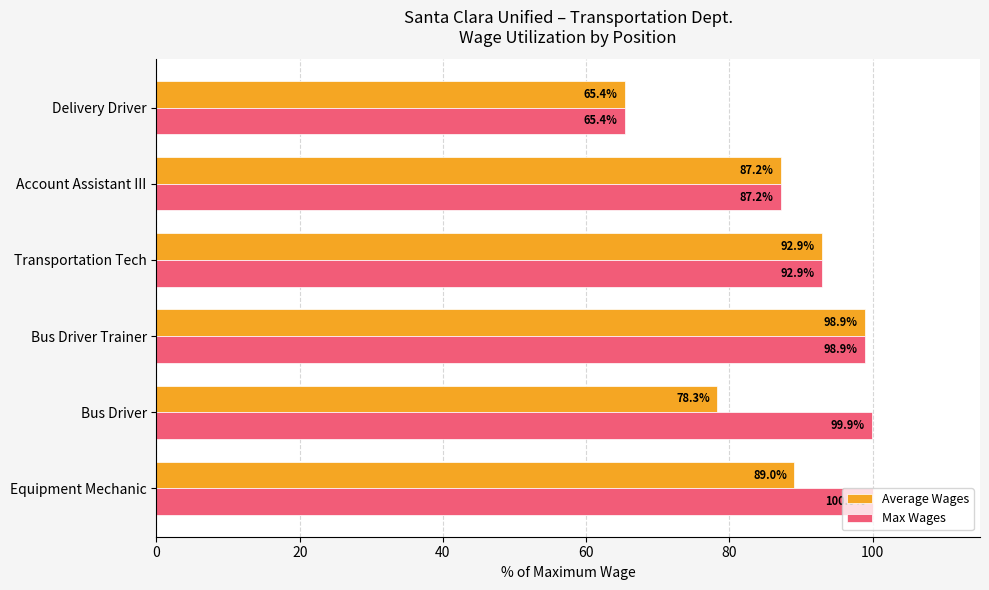

Rank the series by their average value, from highest to lowest.

Max Wages, Average Wages